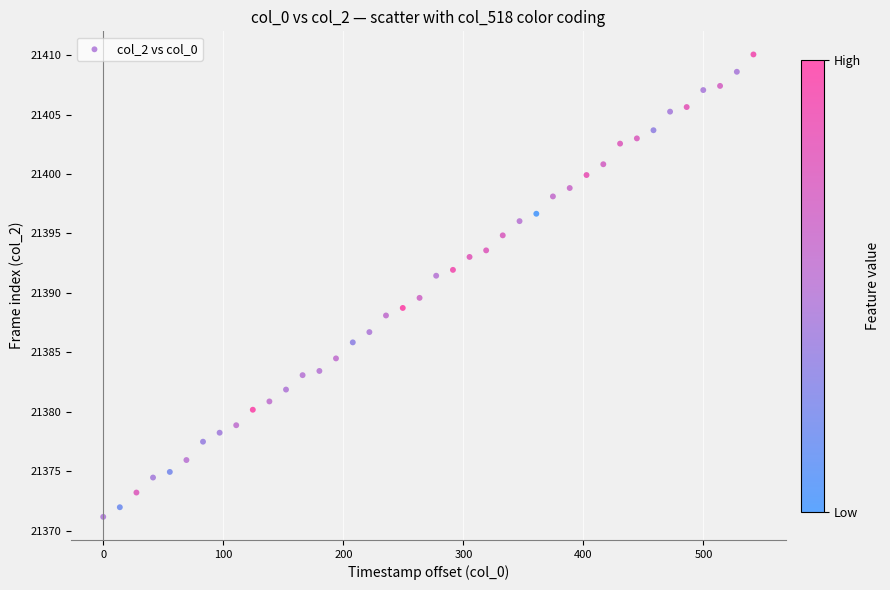

What is the range of Y values (max minus min)?

38.9